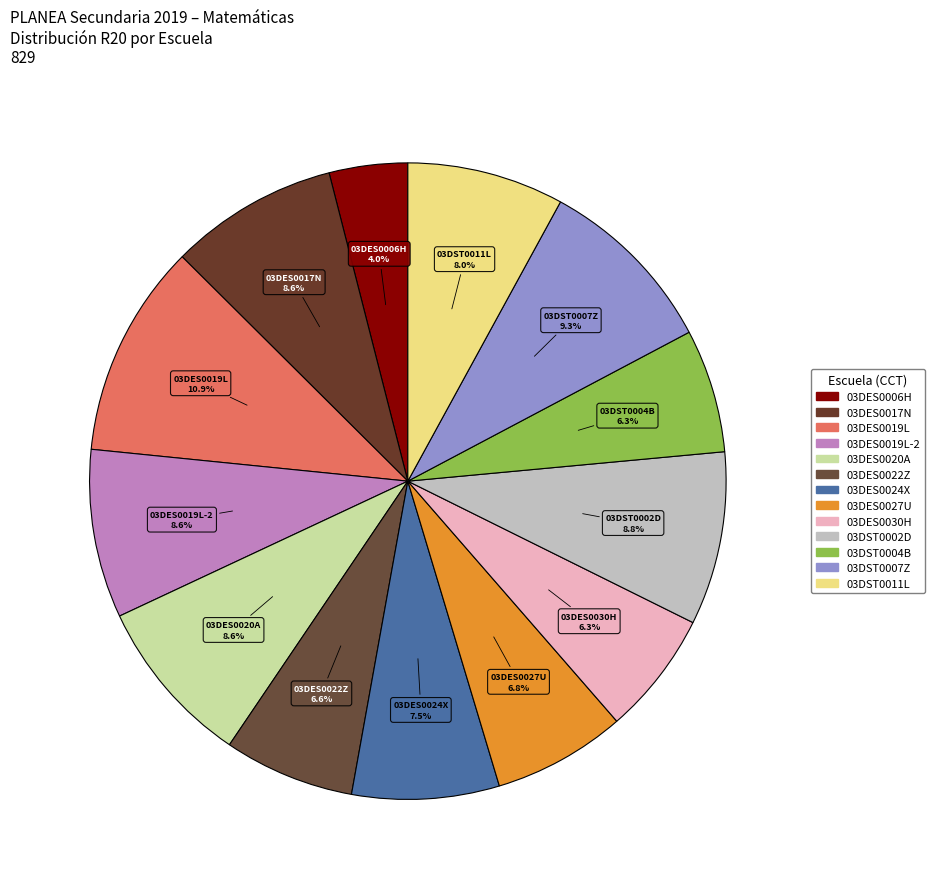

How many slices are in this pie chart?

13